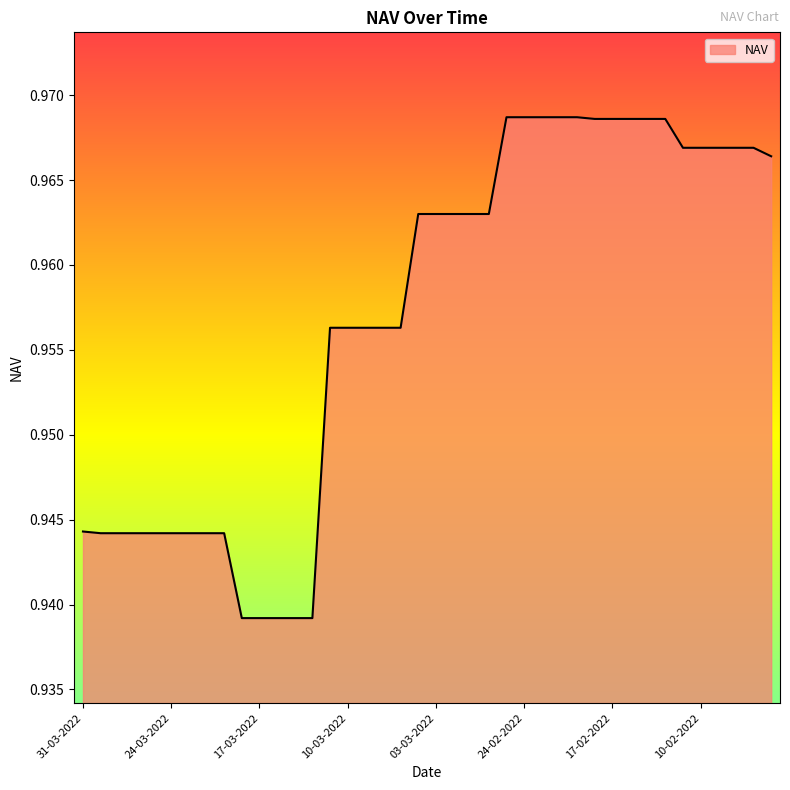

Does the chart display data point markers on the line(s)?

No